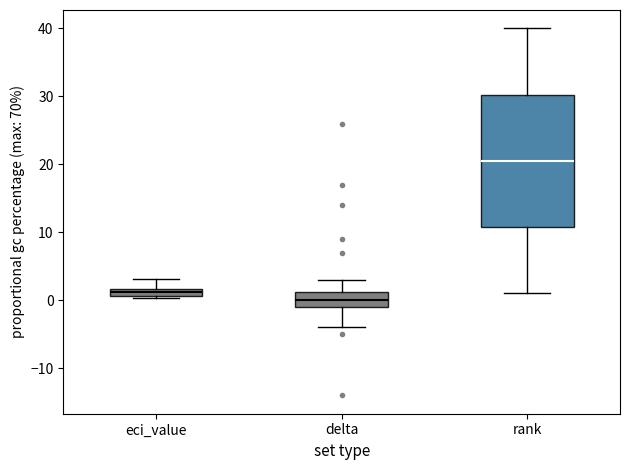

Where does the median line of the box for rank sit on the y-axis? The values are not printed on the chart, so give them approximately, as read against the axis.

21